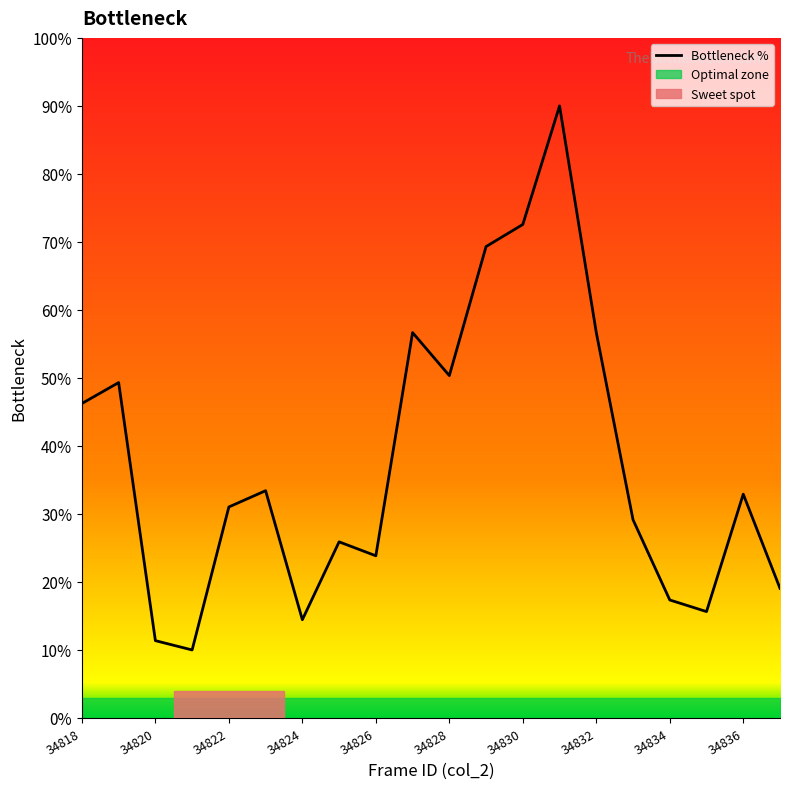

The Bottleneck % series shows 3.0 at 34820. True or false?

False